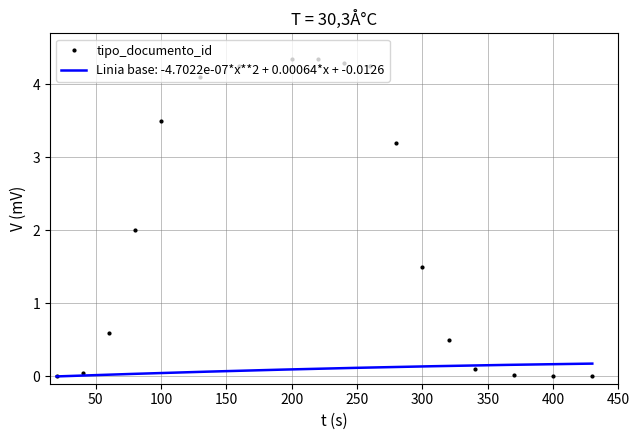

The tipo_documento_id series shows 0.4 at 300. True or false?

False